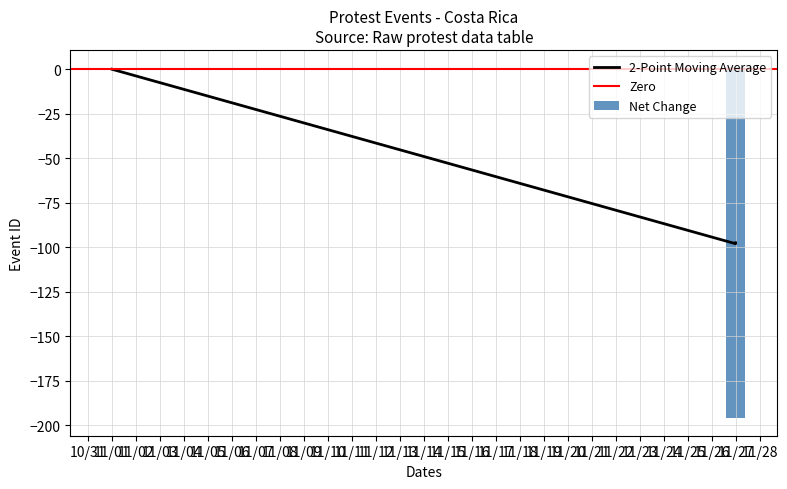

Between 2017-11-27 and 2017-11-01, which is larger?

2017-11-01